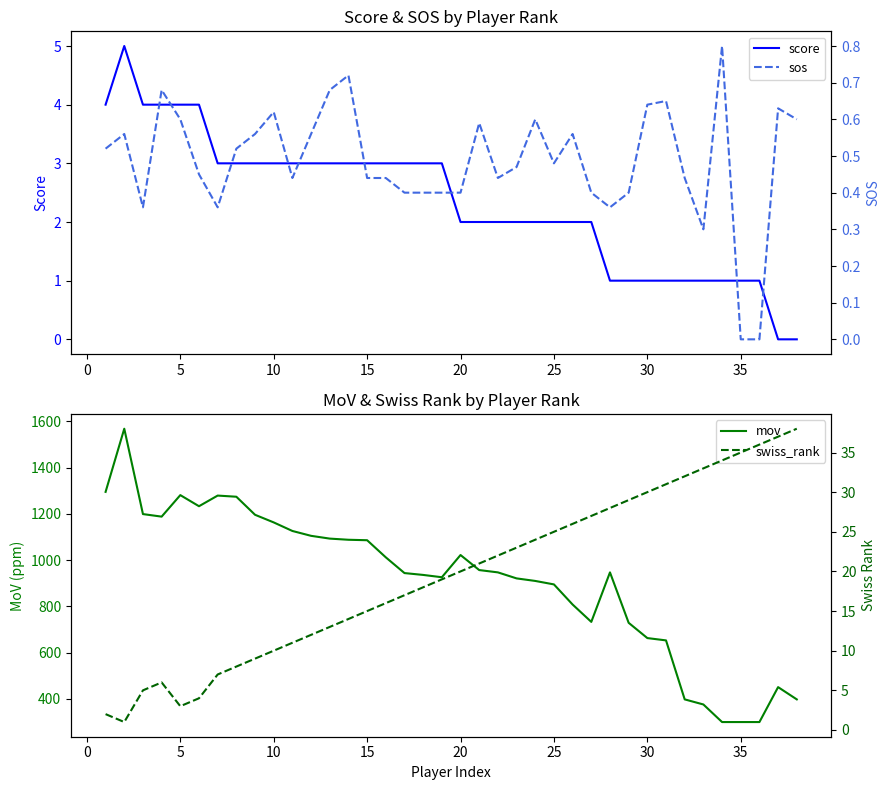

How many positive values does the score series have?

36